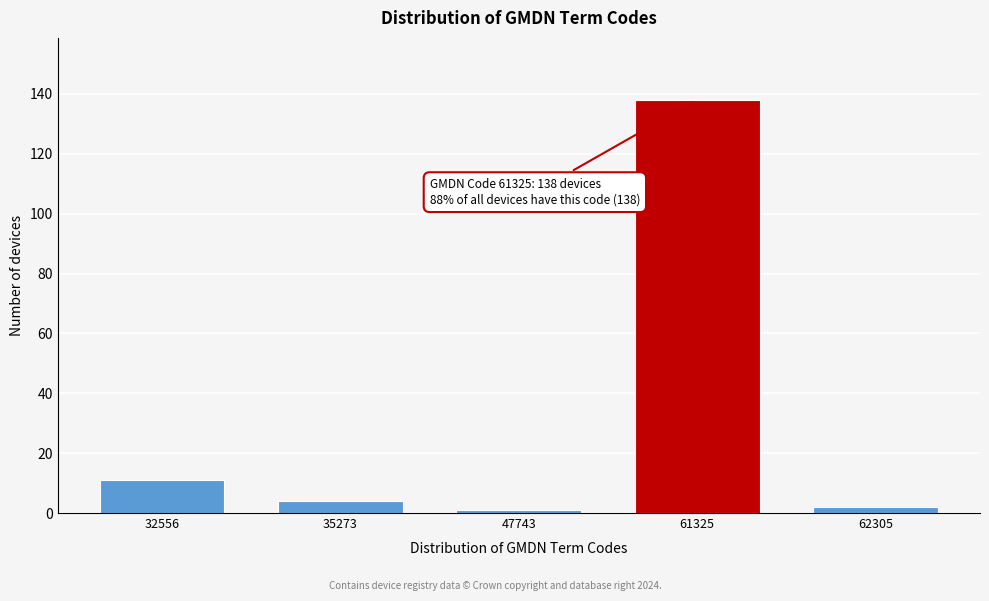

Reading right to left, transcribe all the data shown in this chart.

62305=2	61325=138	47743=1	35273=4	32556=11